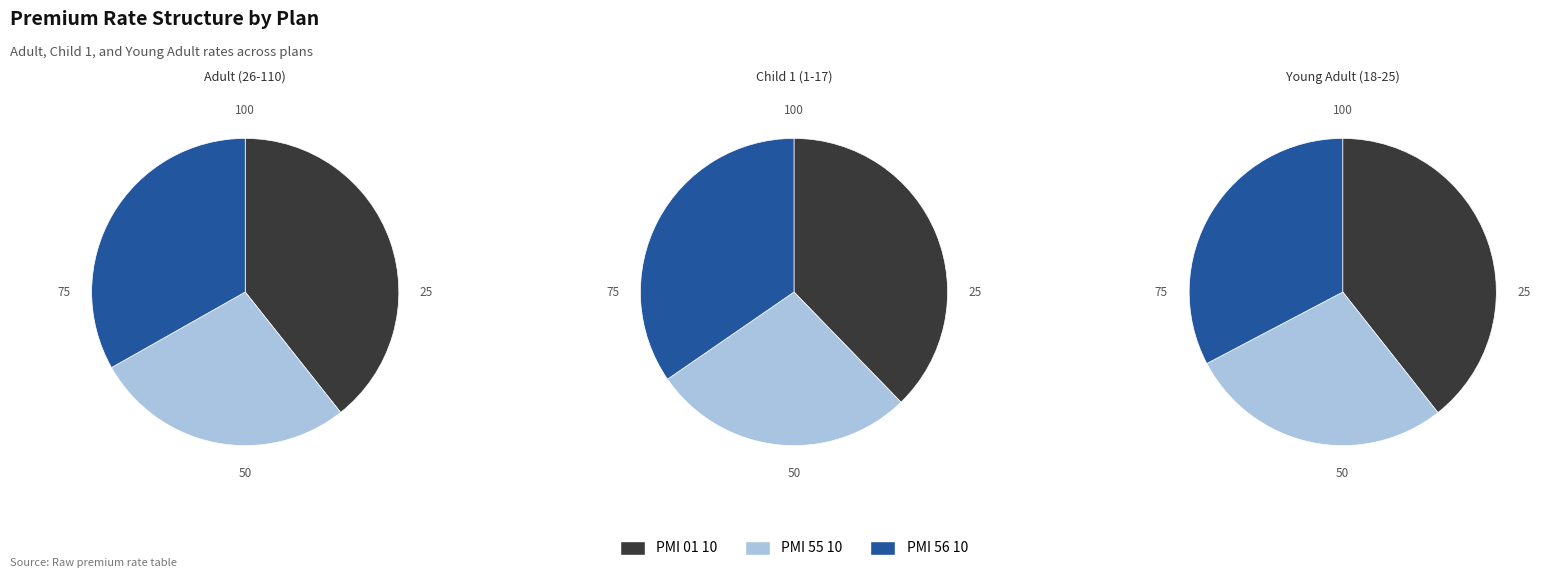

What percentage is the PMI 55 10 (ID:673) slice, to the nearest percent?

27%